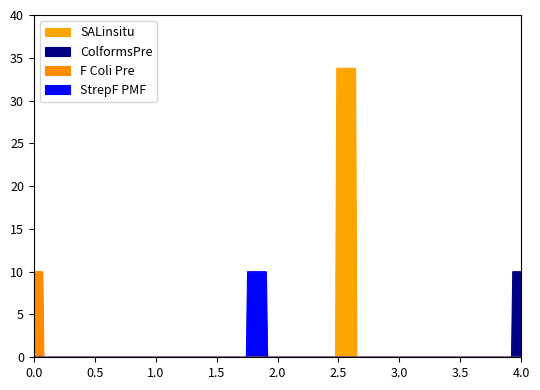

Reading right to left, list all the values displayed in this chart.

SALinsitu: 33.8	33.8	33.8	33.8
ColformsPre: 10.0	10.0	10.0	10.0
F Coli Pre: 10.0	10.0	10.0	10.0
StrepF PMF: 10.0	10.0	10.0	10.0